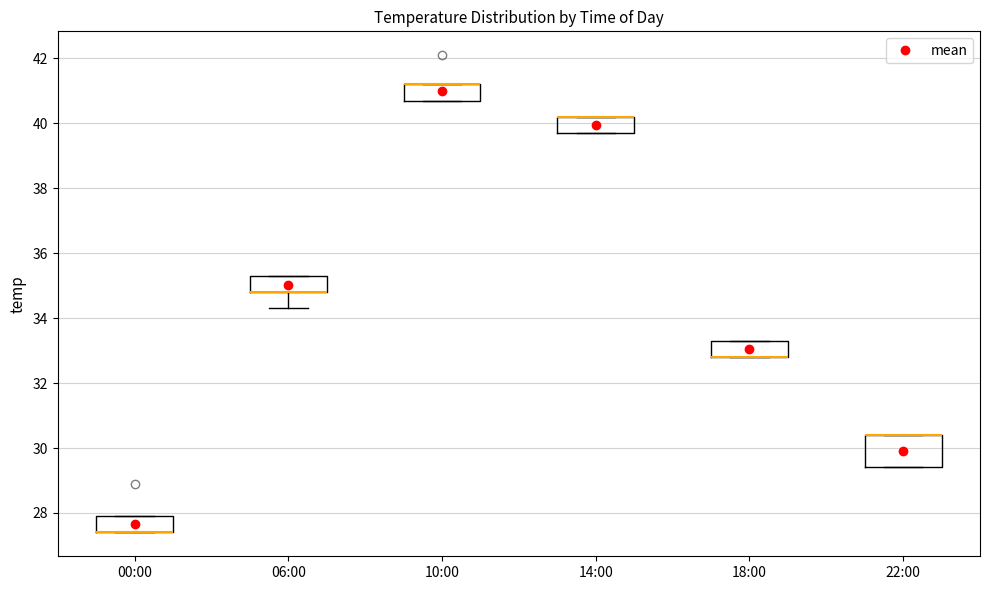

Comparing the boxes themselves (not the whiskers), which one is the tallest?

22:00